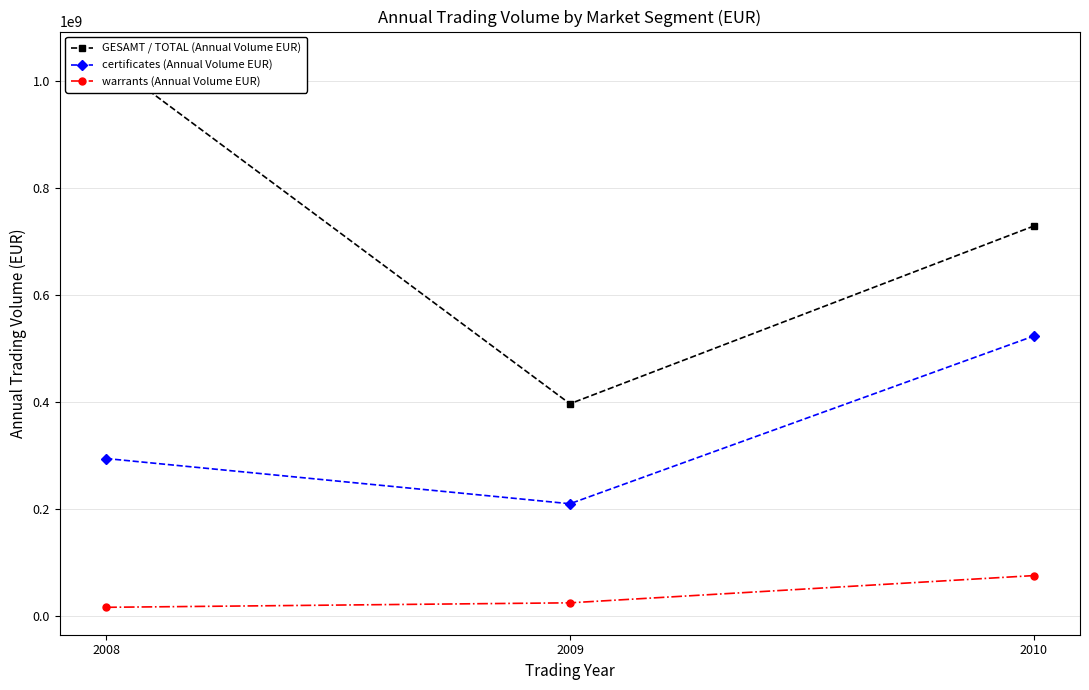

What are all the series names shown in the legend?

GESAMT / TOTAL (Annual Volume EUR), certificates (Annual Volume EUR), warrants (Annual Volume EUR)